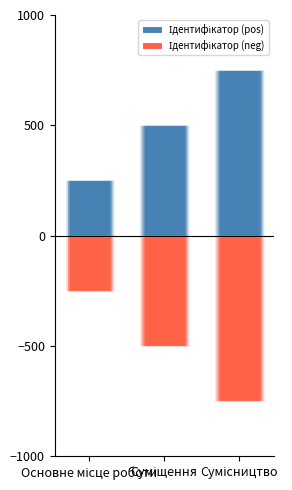

What is the label of the 1st bar from the right?

Сумісництво